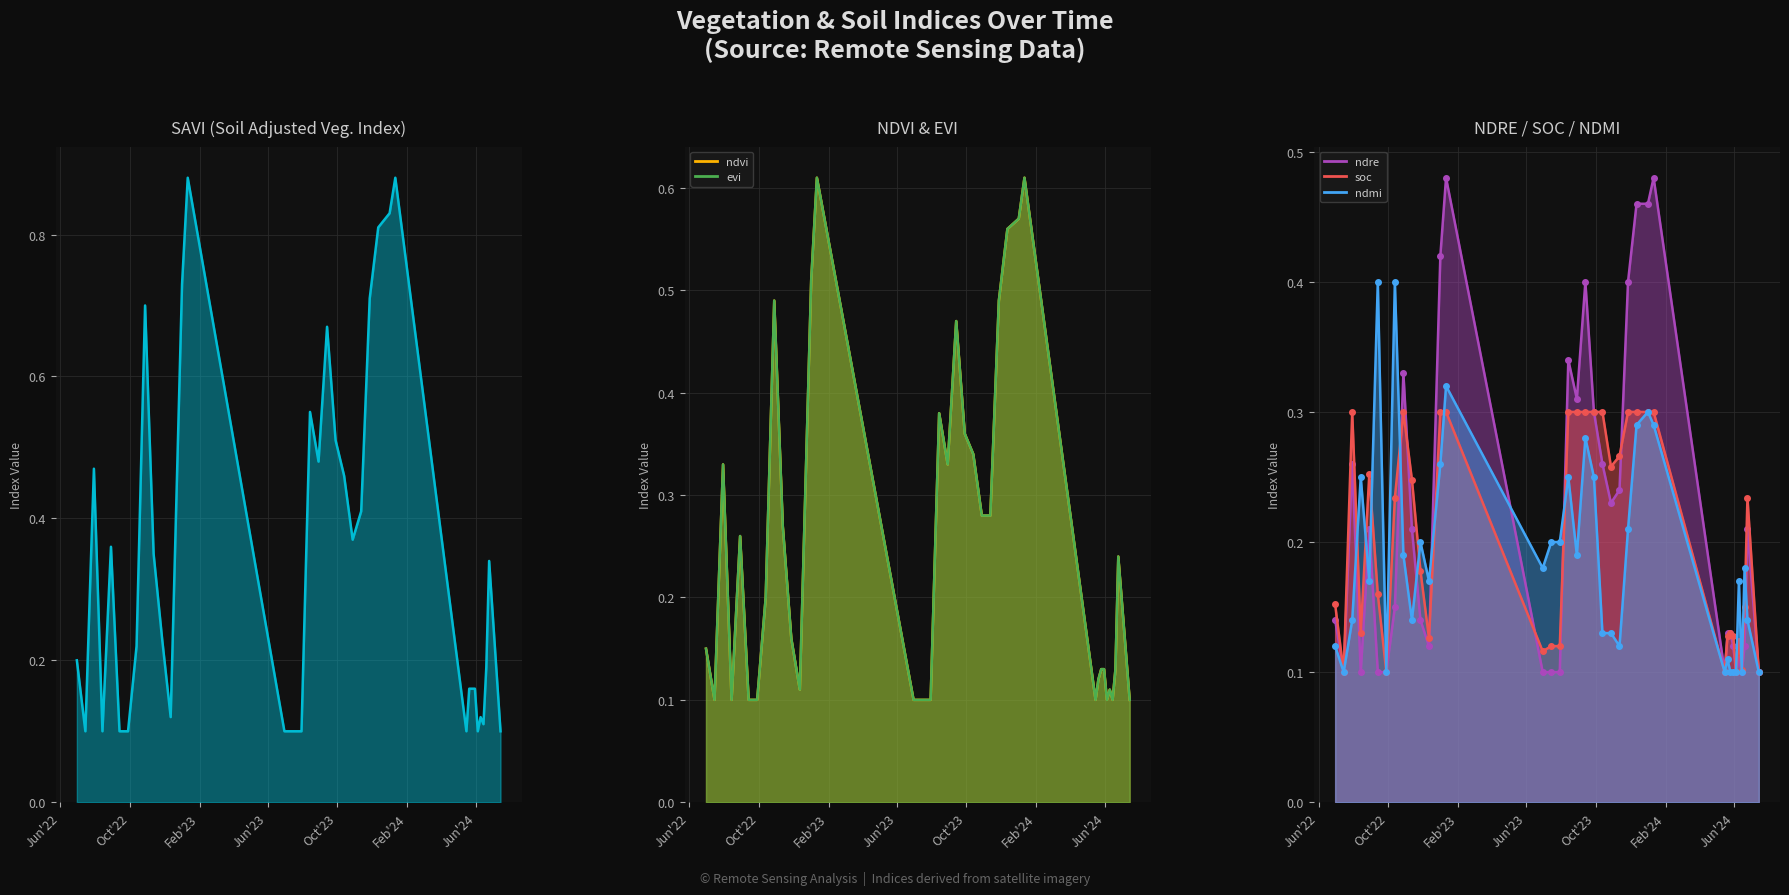

Which series has the widest spread of values?

savi